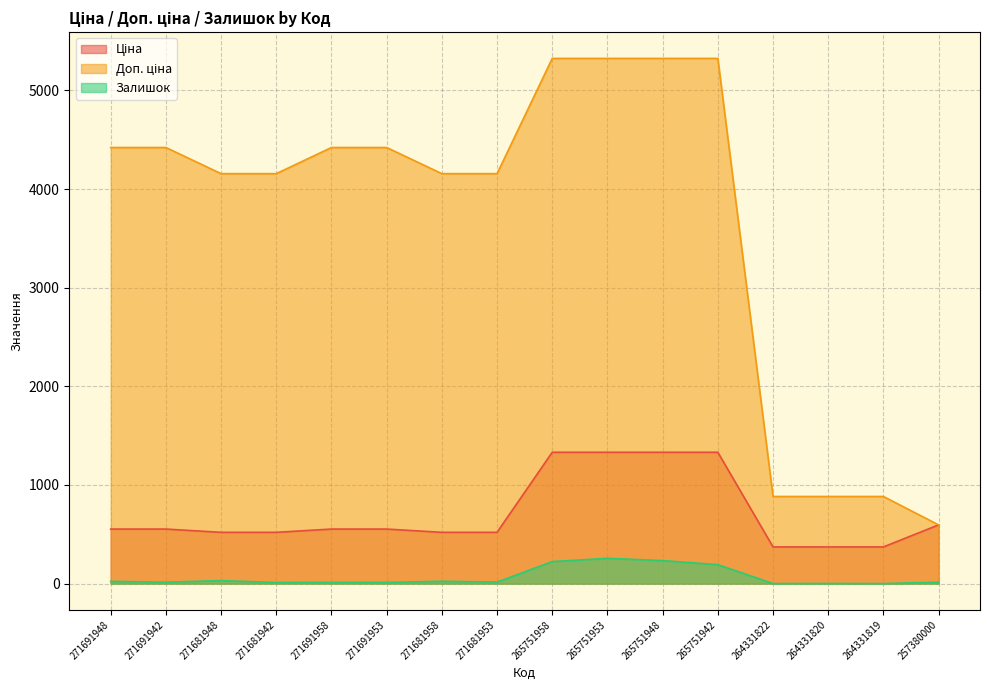

What position from the right is 271681942?

13